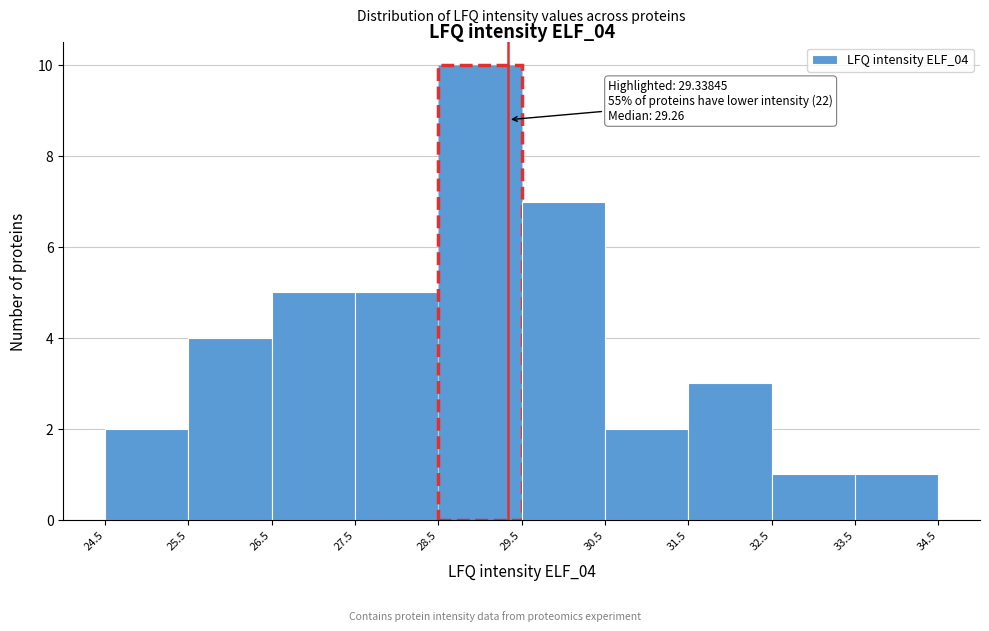

Which range on the x-axis has the tallest bar?

28.5 to 29.5